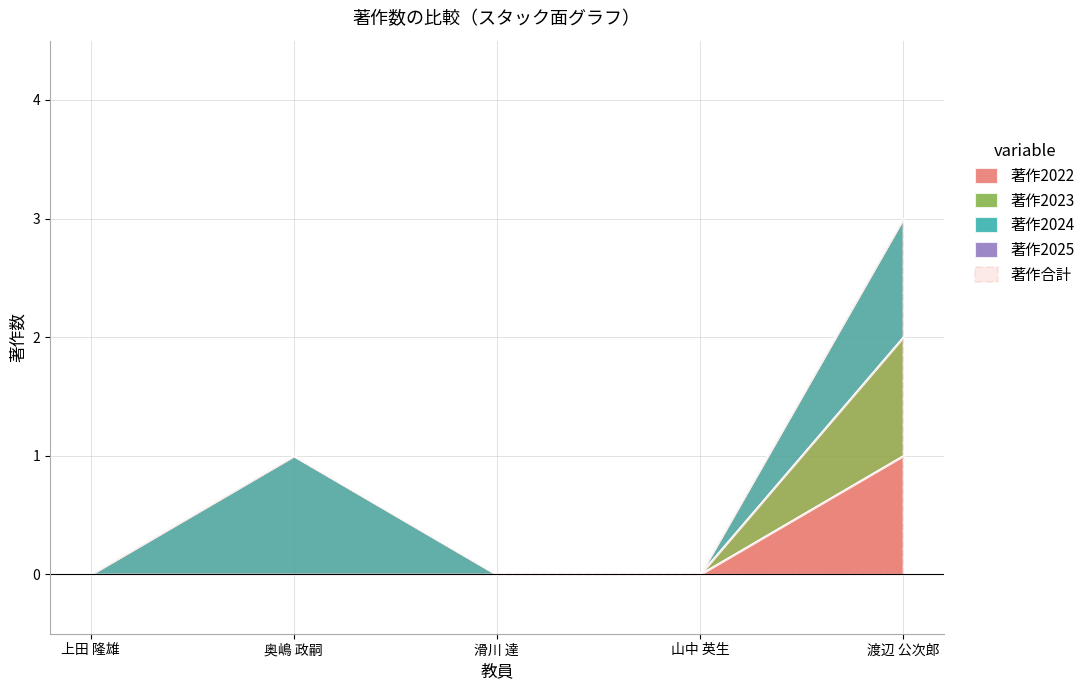

True or false: 著作2022 has a value of 0 at 奥嶋 政嗣.

True